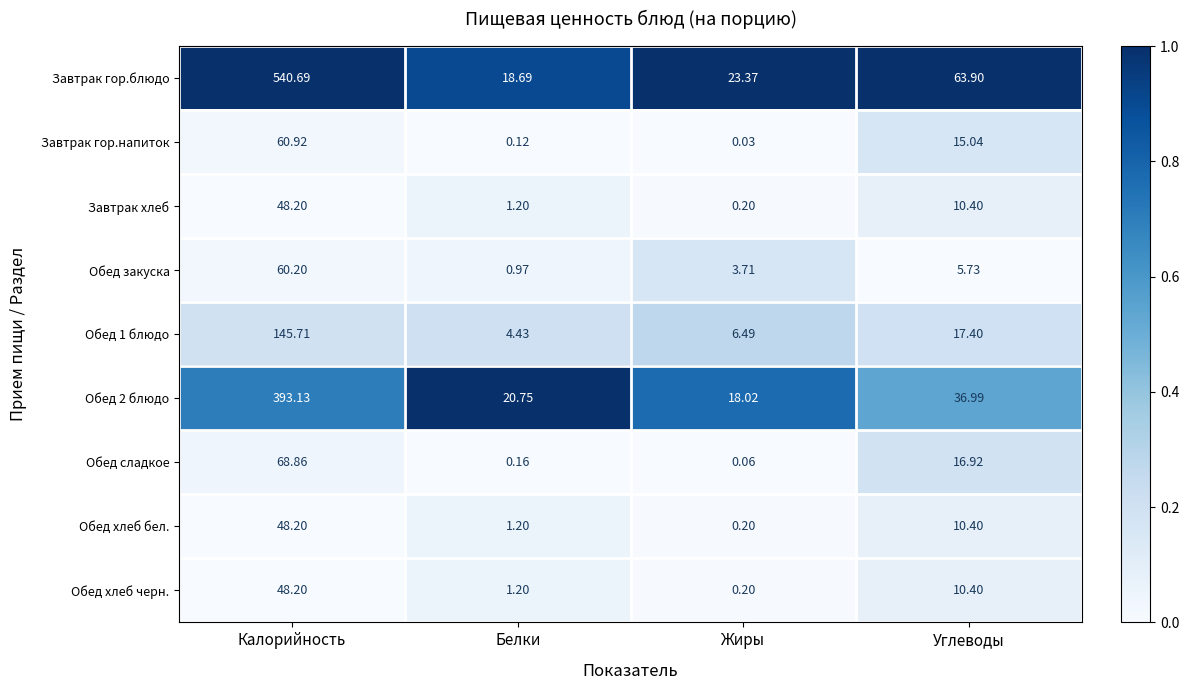

Which series has the largest range (max minus min)?

Завтрак гор.блюдо